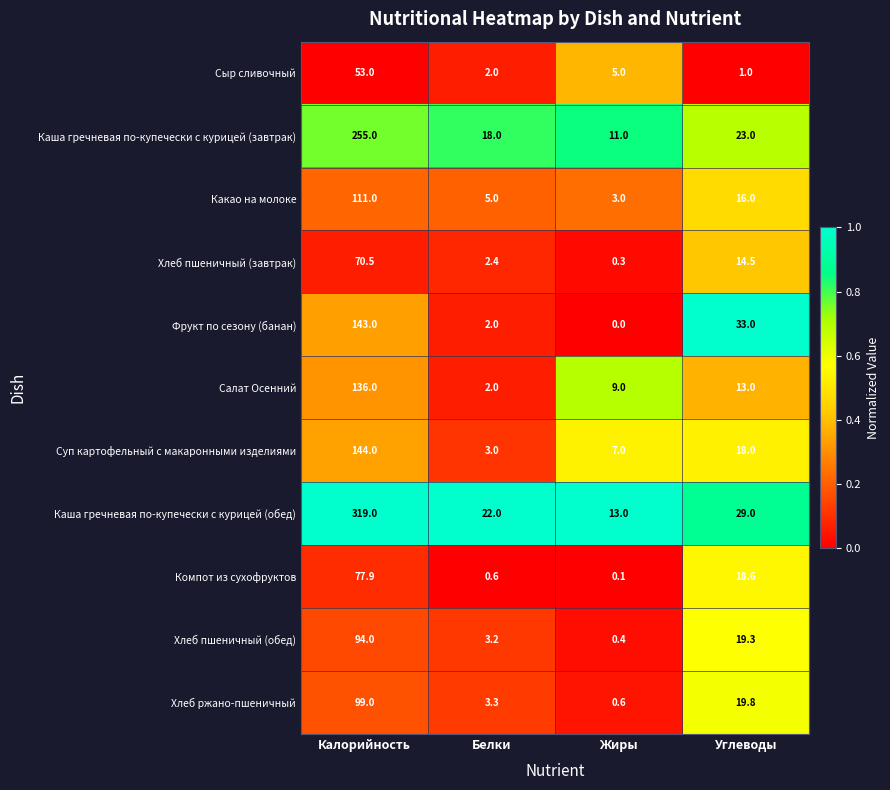

What is the total value across all series at Жиры?

49.4